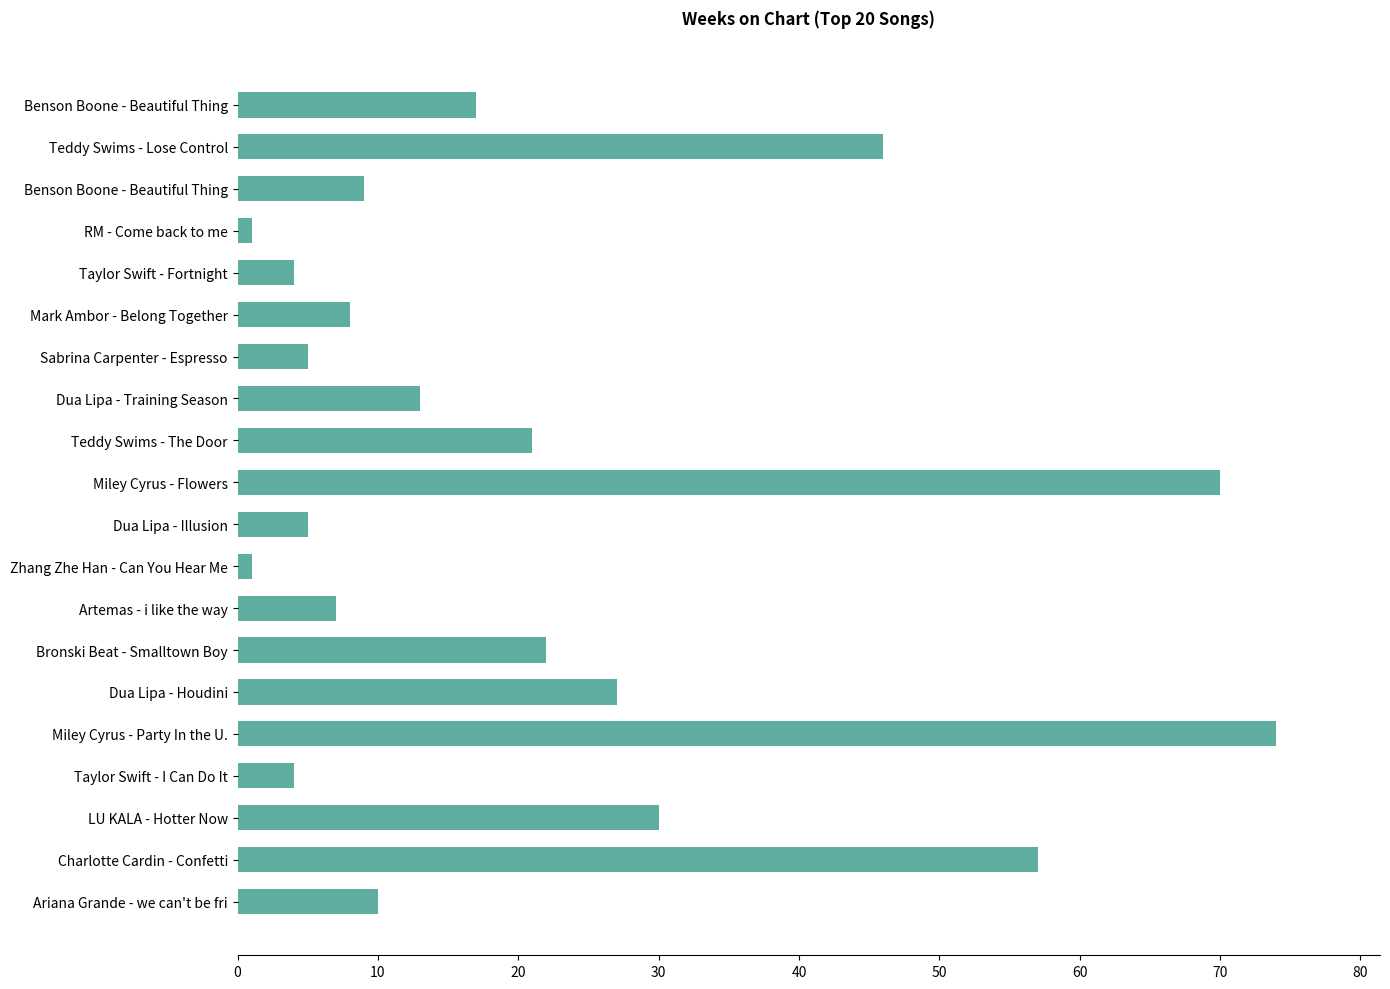

What is the minimum value shown in the chart?

1